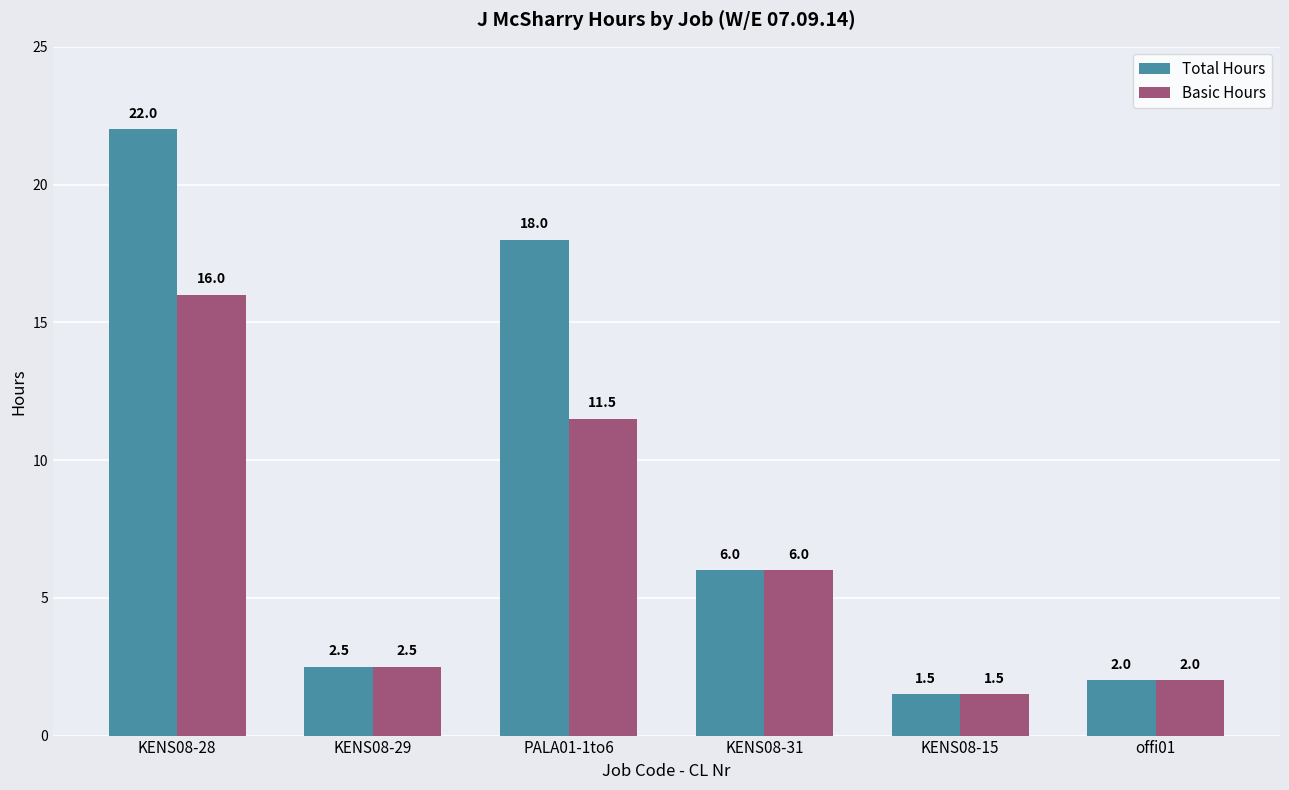

True or false: Basic Hours has a value of 8.6 at KENS08-28.

False